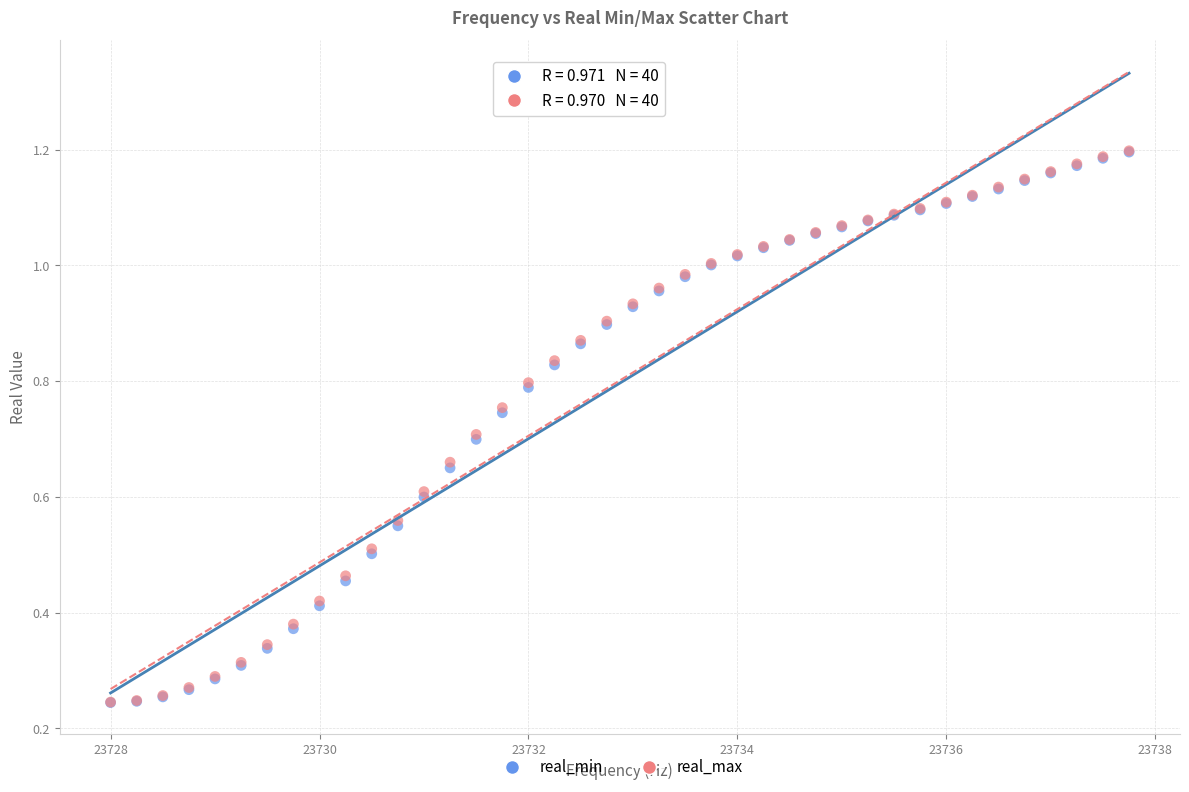

What are all the series names shown in the legend?

real_min, real_max